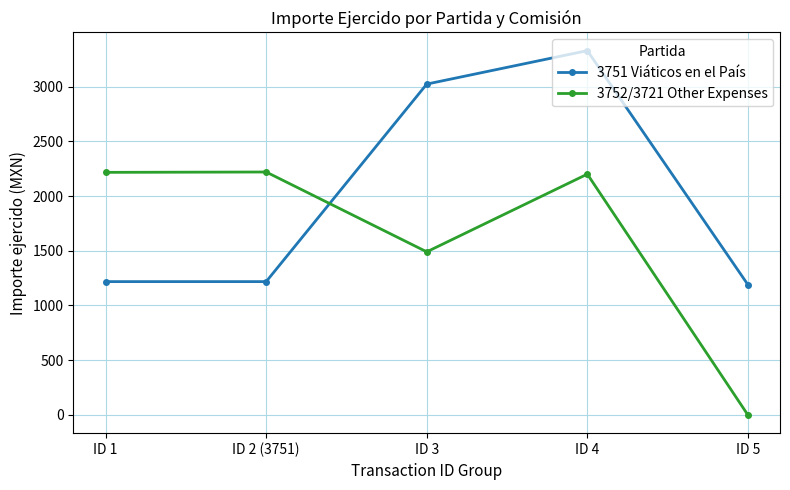

True or false: 3752/3721 Other Expenses has a value of 2200.0 at ID 4.

True